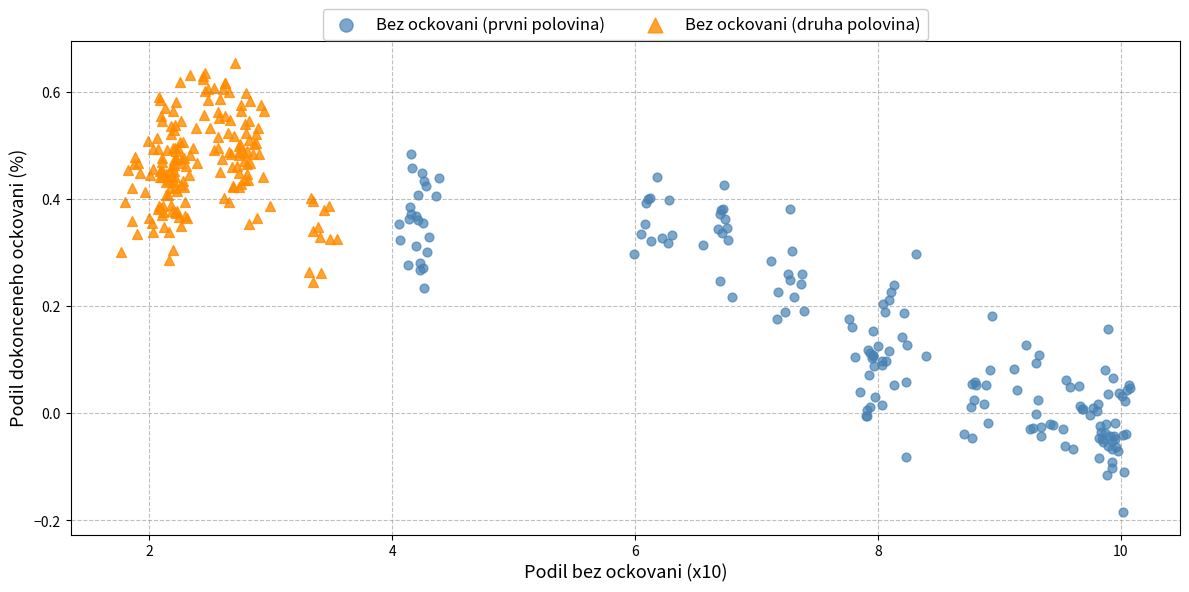

Which series has the largest Y range (max minus min)?

Bez ockovani (prvni polovina)